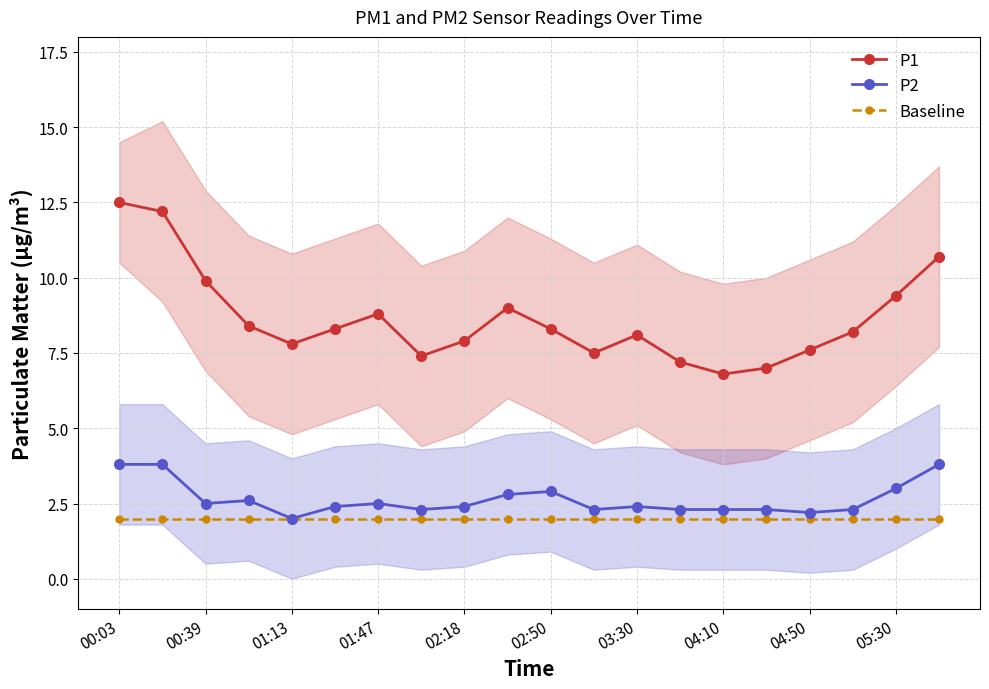

True or false: P1 and Baseline cross at least once.

False